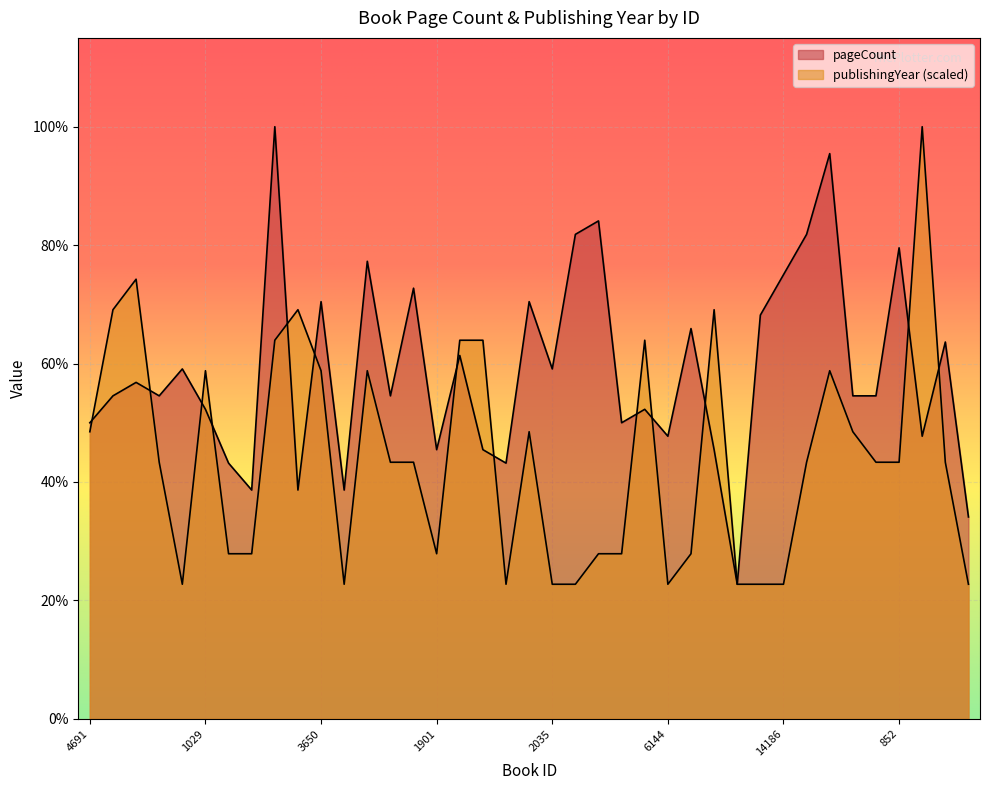

At which category is the sum across all series the highest?

3507